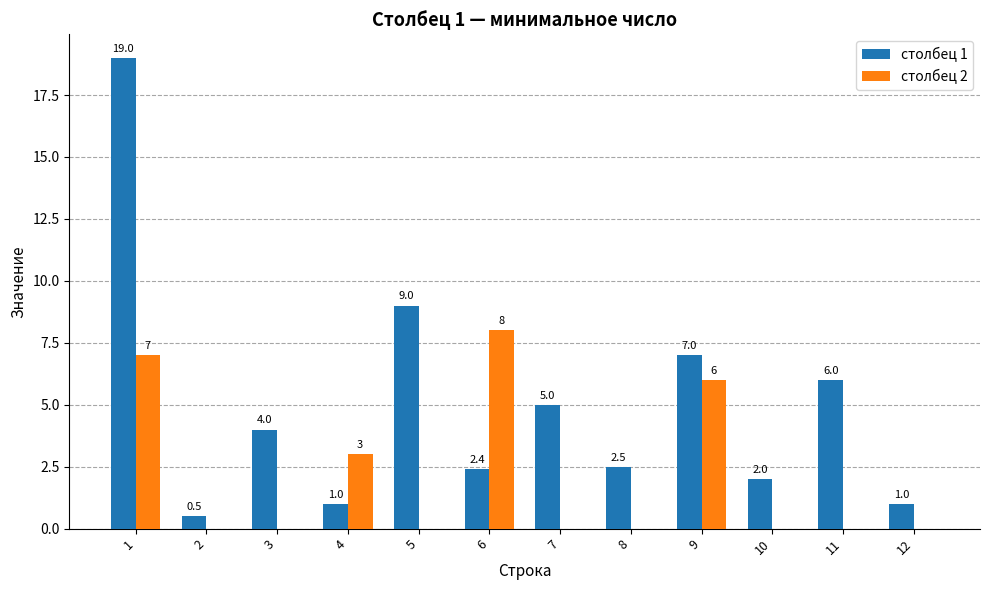

Are the bars horizontal?

No